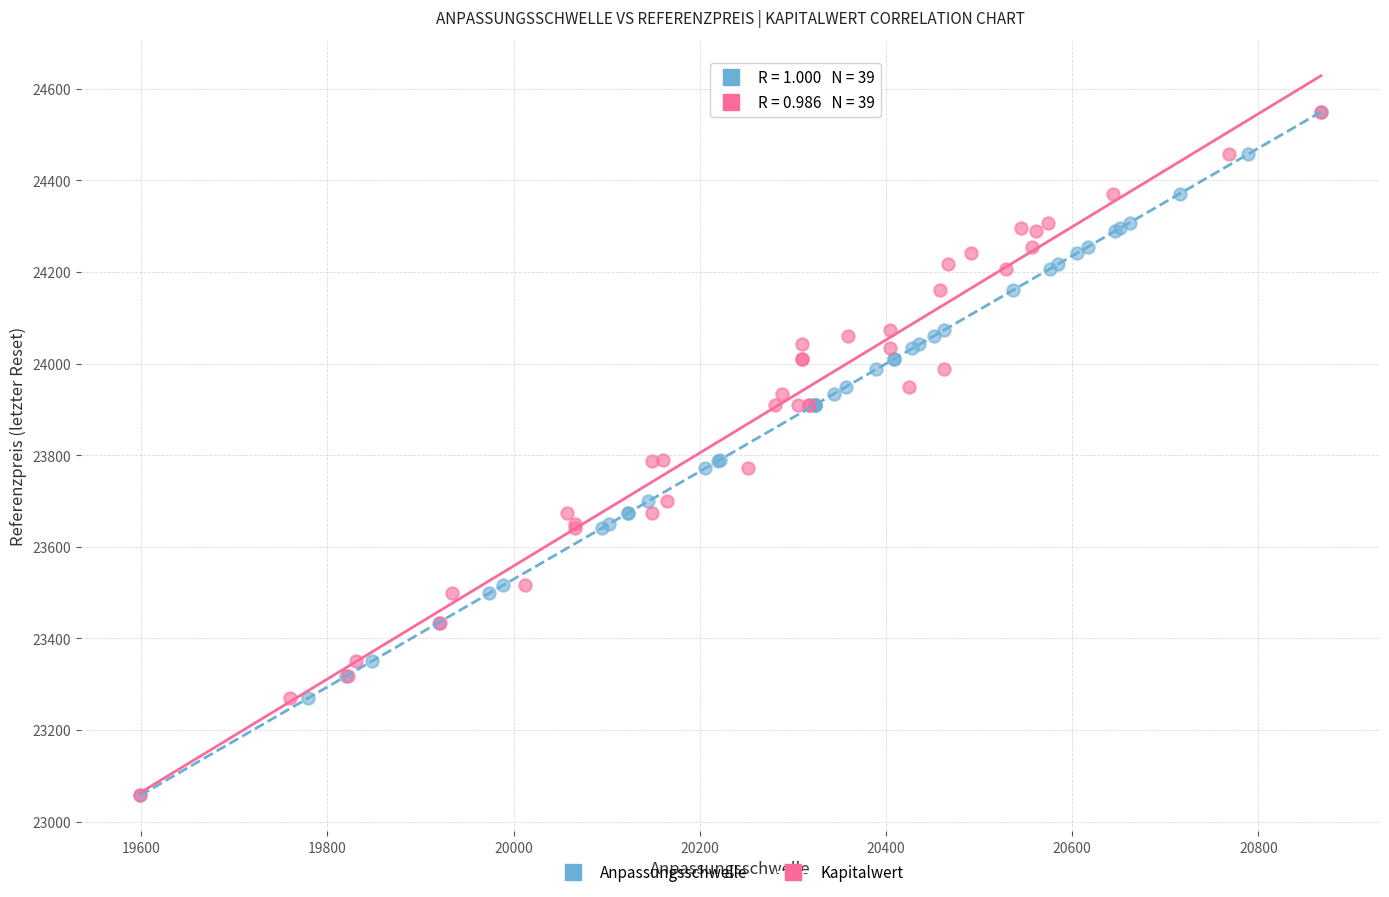

What are all the series names shown in the legend?

Anpassungsschwelle, Kapitalwert